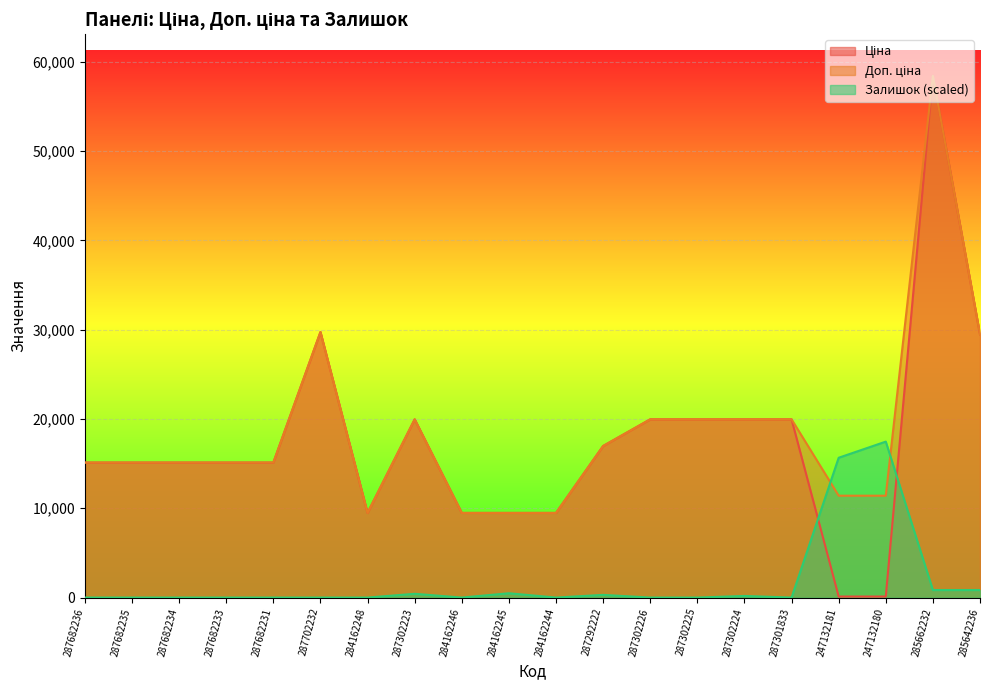

What is the difference between the Ціна values at 287682235 and 247132180?

15005.9